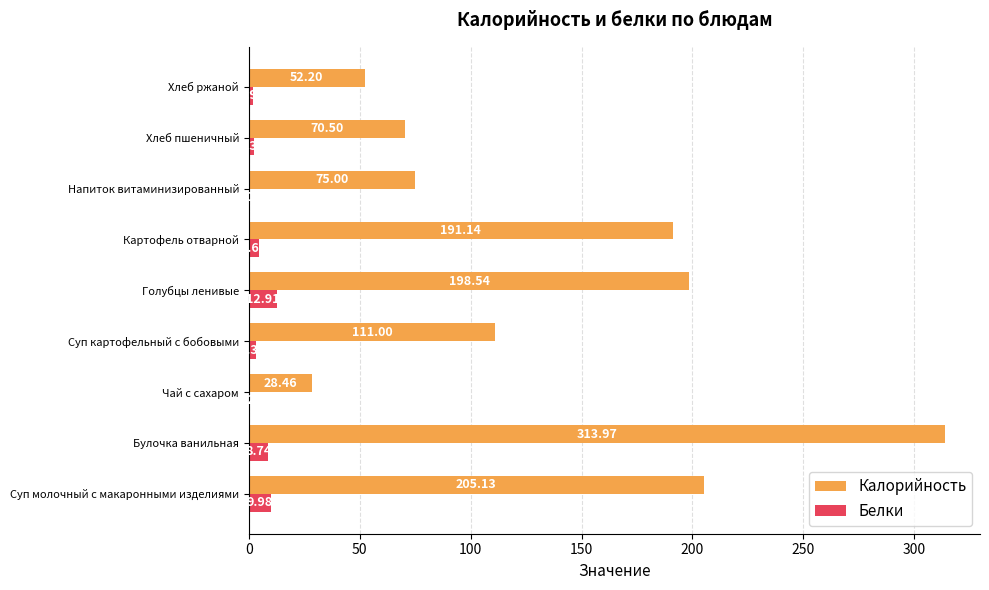

At which category does the chart reach its peak across all series?

Булочка ванильная